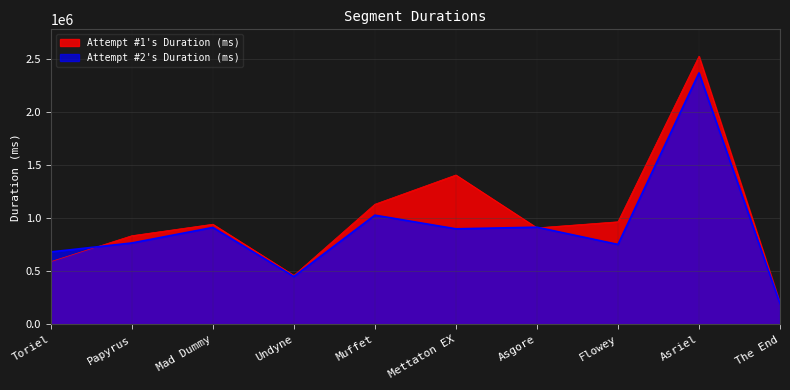

How many data points in Attempt #2's Duration (ms) are less than 899504?

5